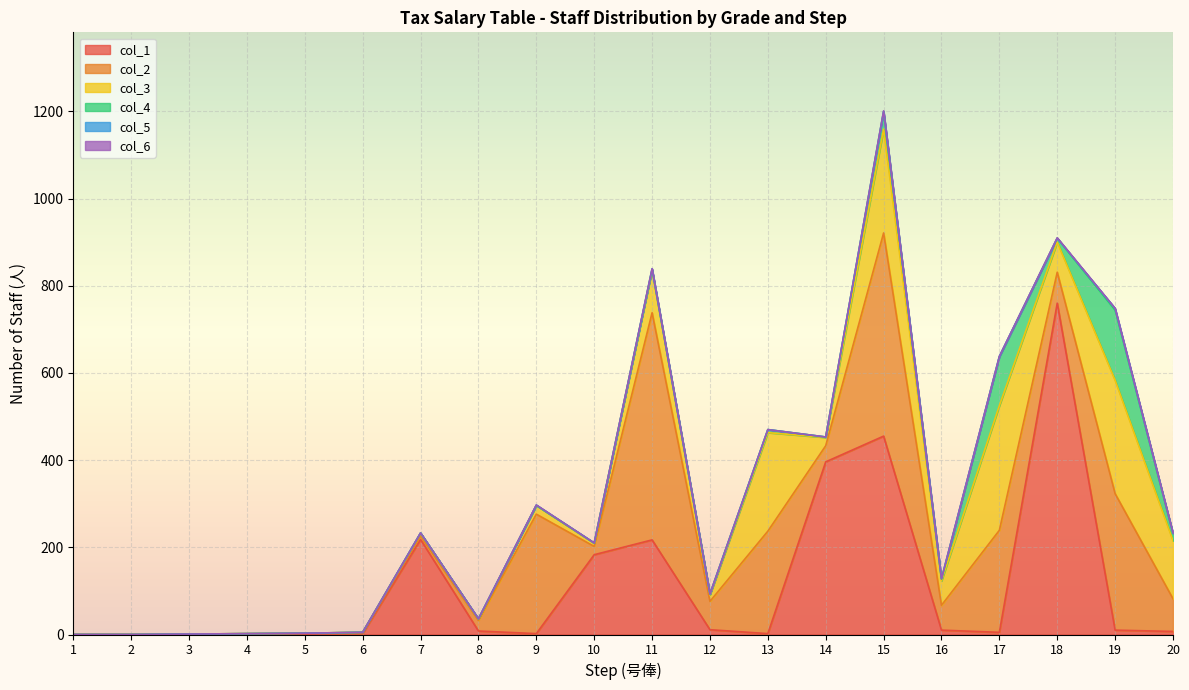

At which label does col_1 reach its minimum?

1